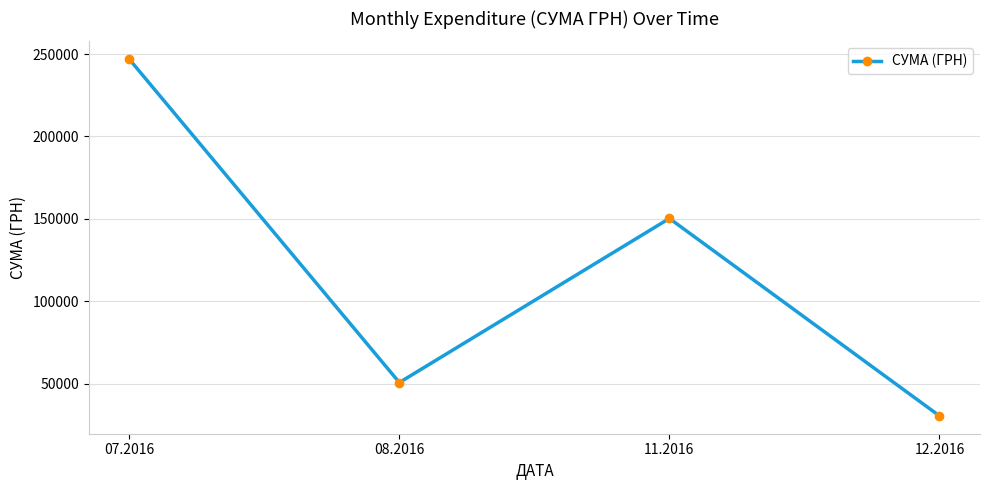

What is the average value?

119516.5